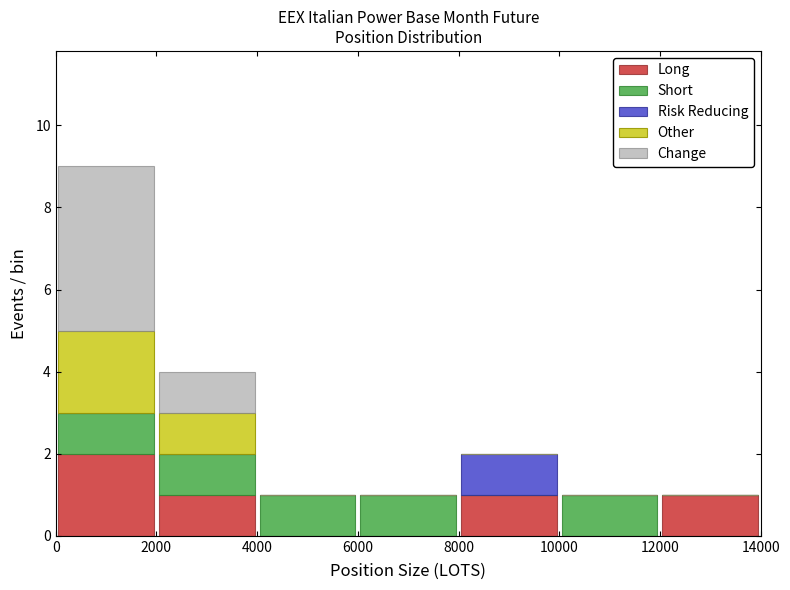

Which range on the x-axis has the tallest stacked bar (by total height)?

0 to 2000